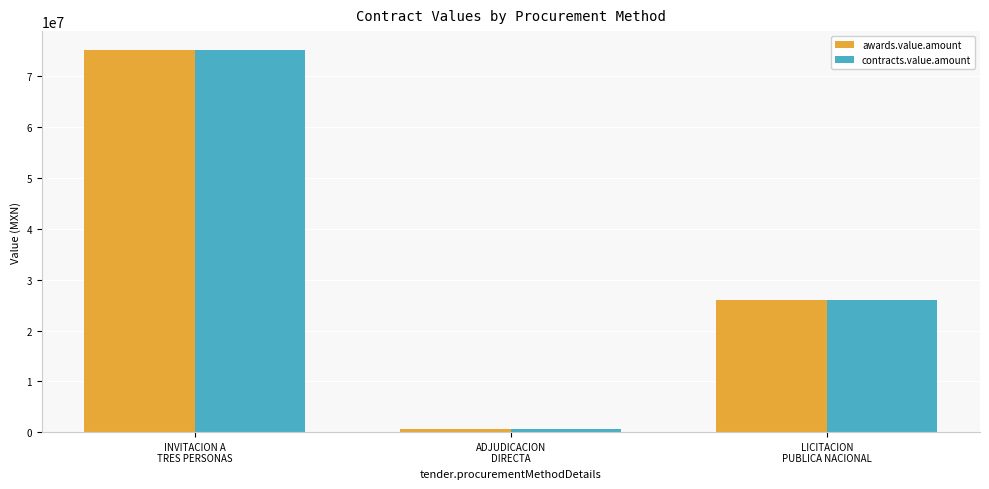

Reading left to right, what are all the values shown in this chart?

awards.value.amount: INVITACION A
TRES PERSONAS=75170938.7	ADJUDICACION
DIRECTA=604750.0	LICITACION
PUBLICA NACIONAL=25956403.1
contracts.value.amount: INVITACION A
TRES PERSONAS=75170938.7	ADJUDICACION
DIRECTA=604750.0	LICITACION
PUBLICA NACIONAL=25956403.1